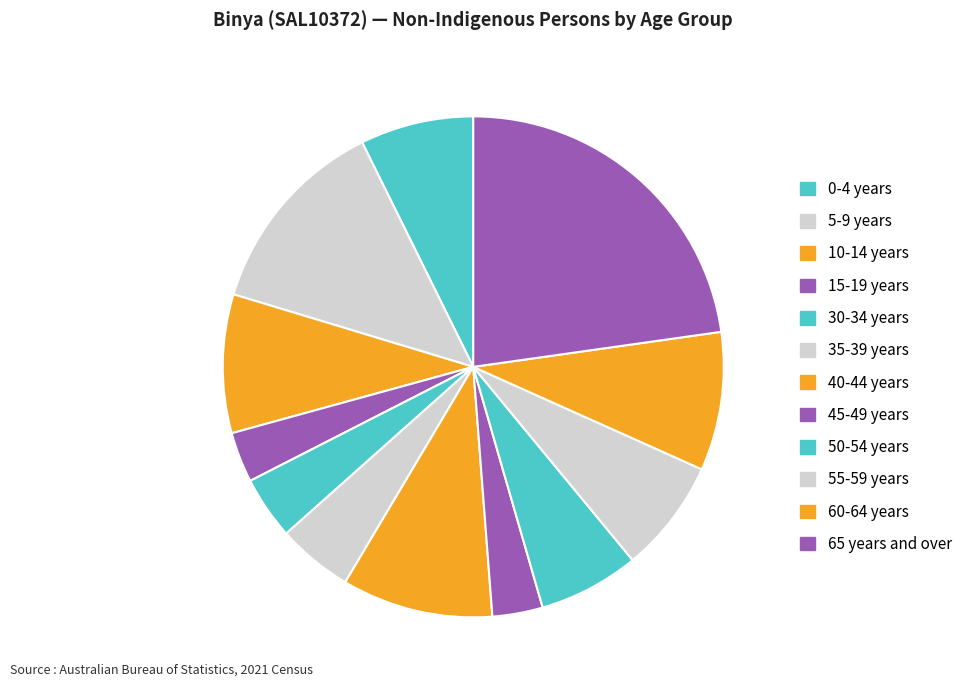

What percentage is the 5-9 years slice, to the nearest percent?

13%